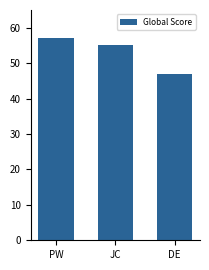

Between PW and DE, which is larger?

PW